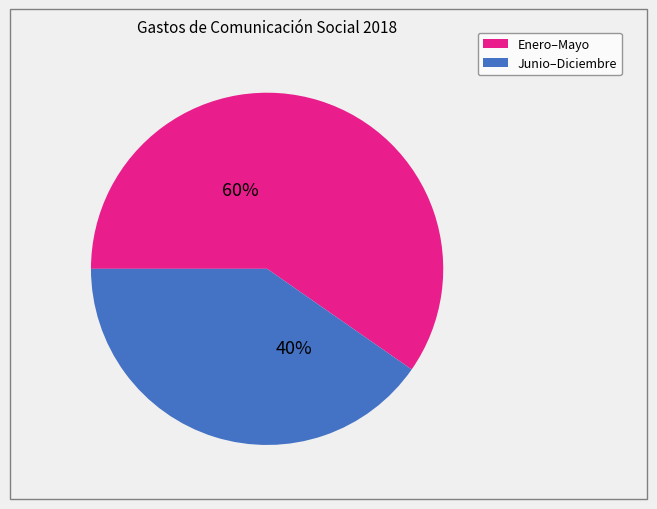

How many segments does this pie chart have?

2